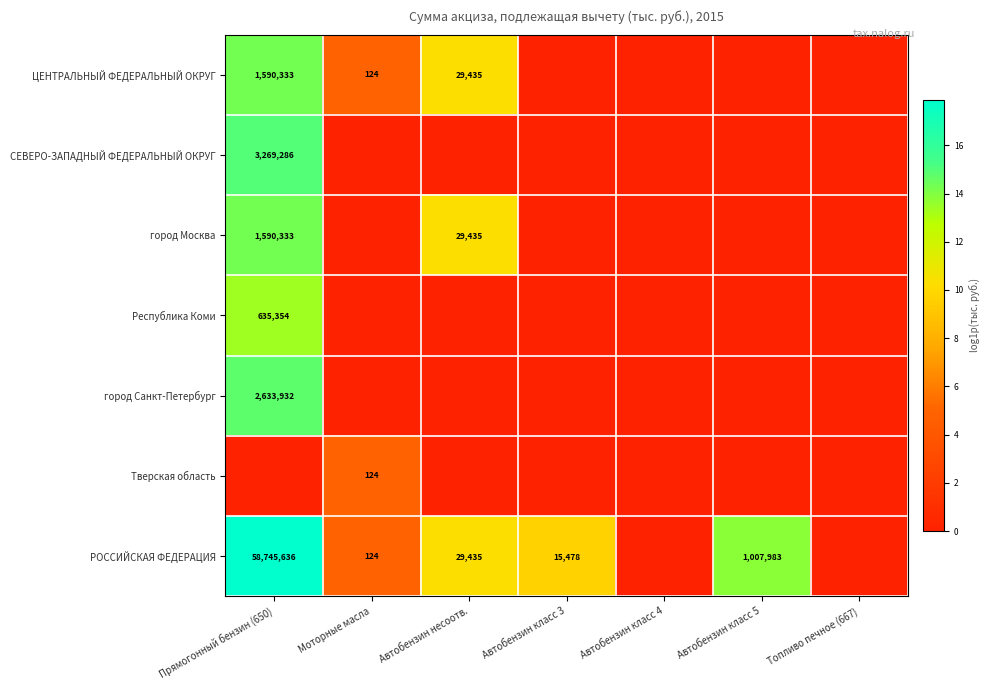

The ЦЕНТРАЛЬНЫЙ ФЕДЕРАЛЬНЫЙ ОКРУГ series shows 124 at Моторные масла. True or false?

True